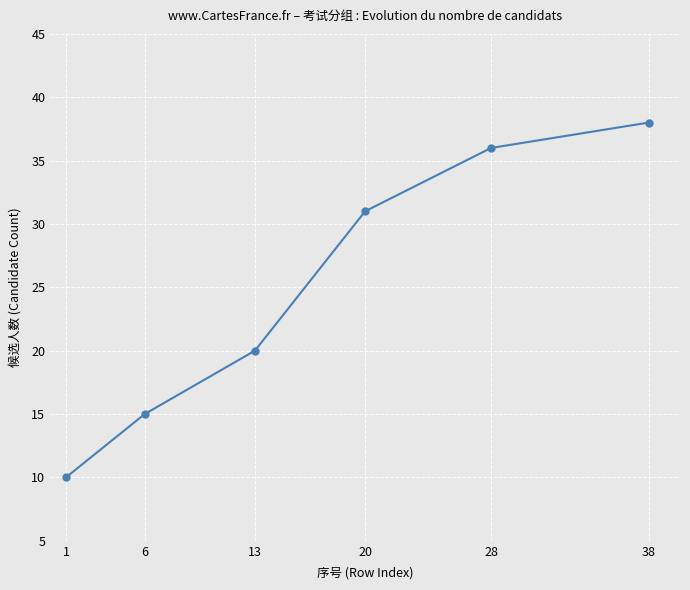

Count the number of categories in the chart.

6